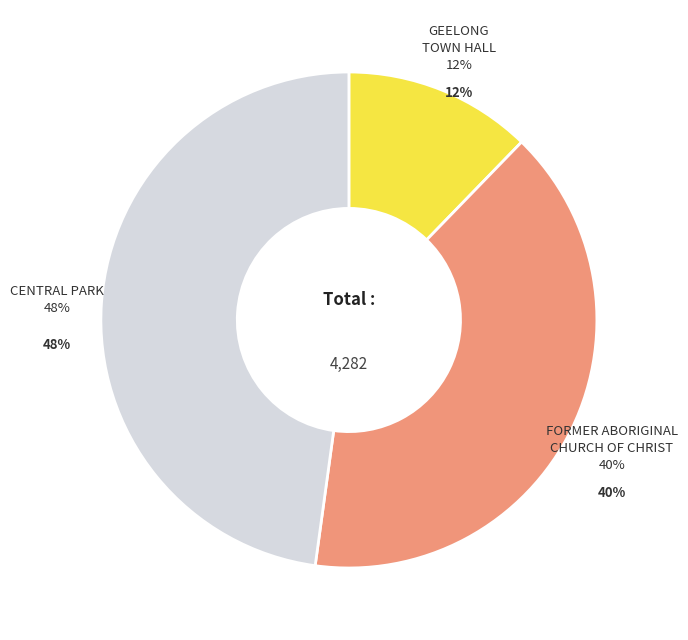

True or false: FORMER ABORIGINAL CHURCH OF CHRIST accounts for 40% of the total.

True